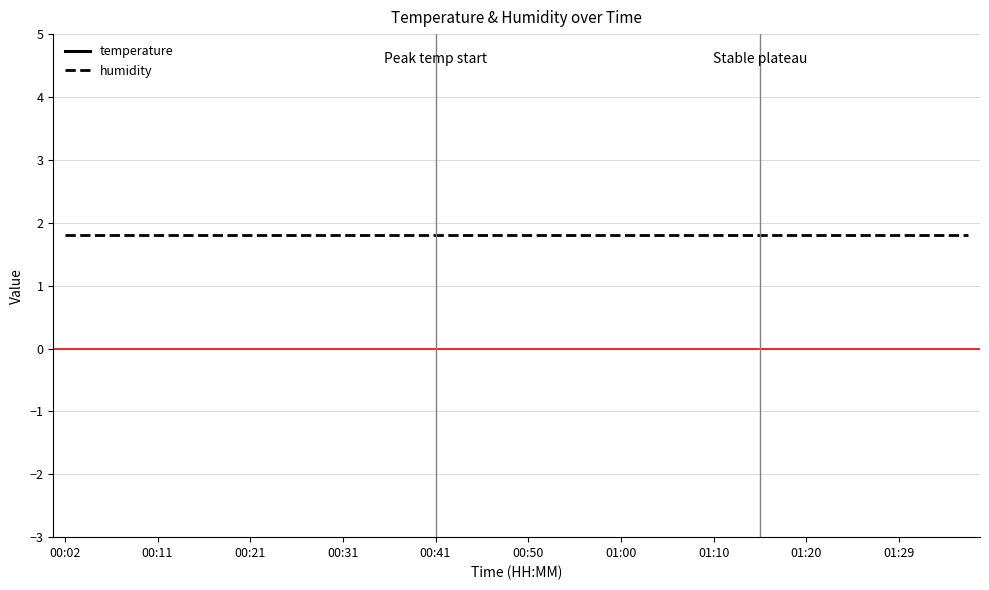

Count the number of categories in the chart.

40